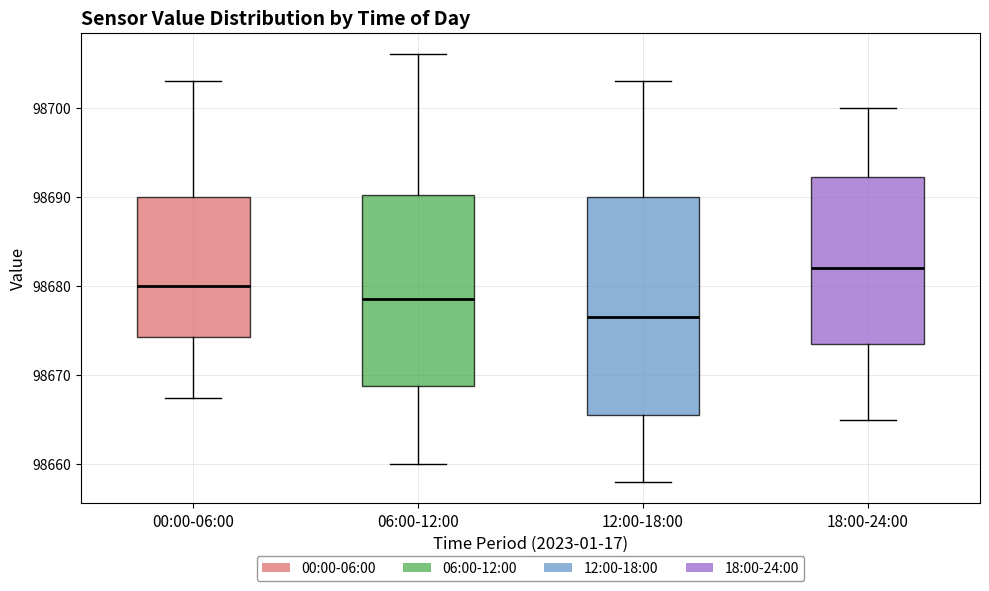

Which box has the highest median line?

18:00-24:00